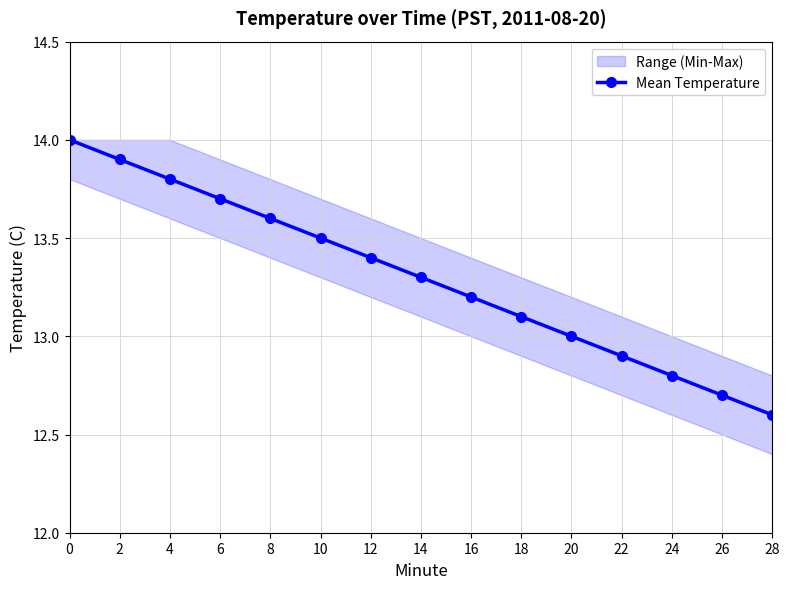

Approximately how many times larger is the value at 10 compared to 28?

1.1